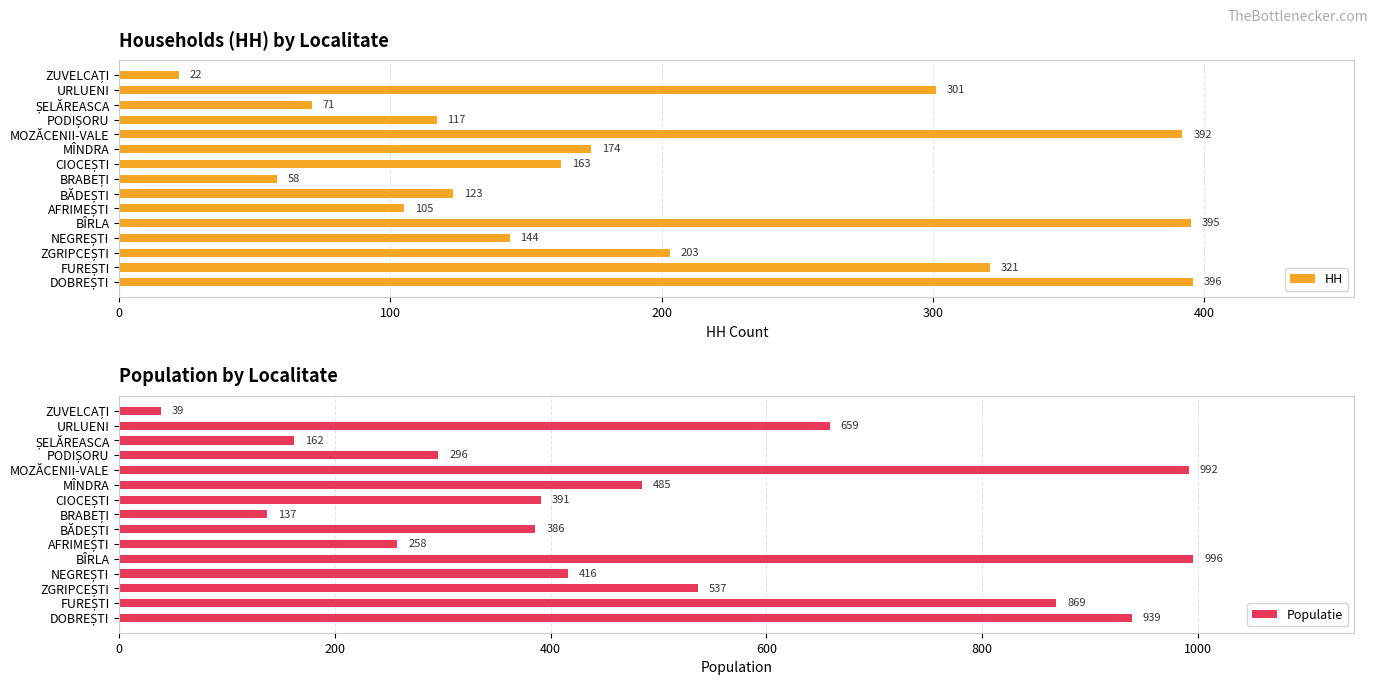

The value of HH at MÎNDRA is 117. True or false?

False